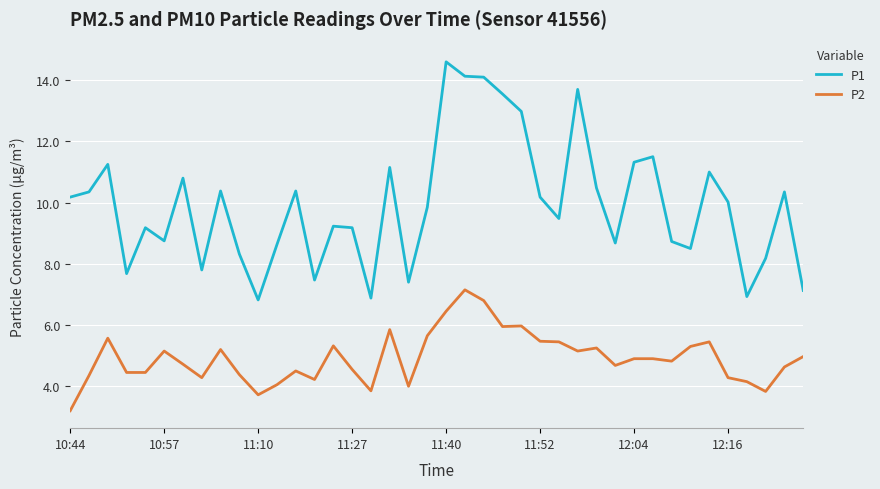

Which series has the largest total across all categories?

P1